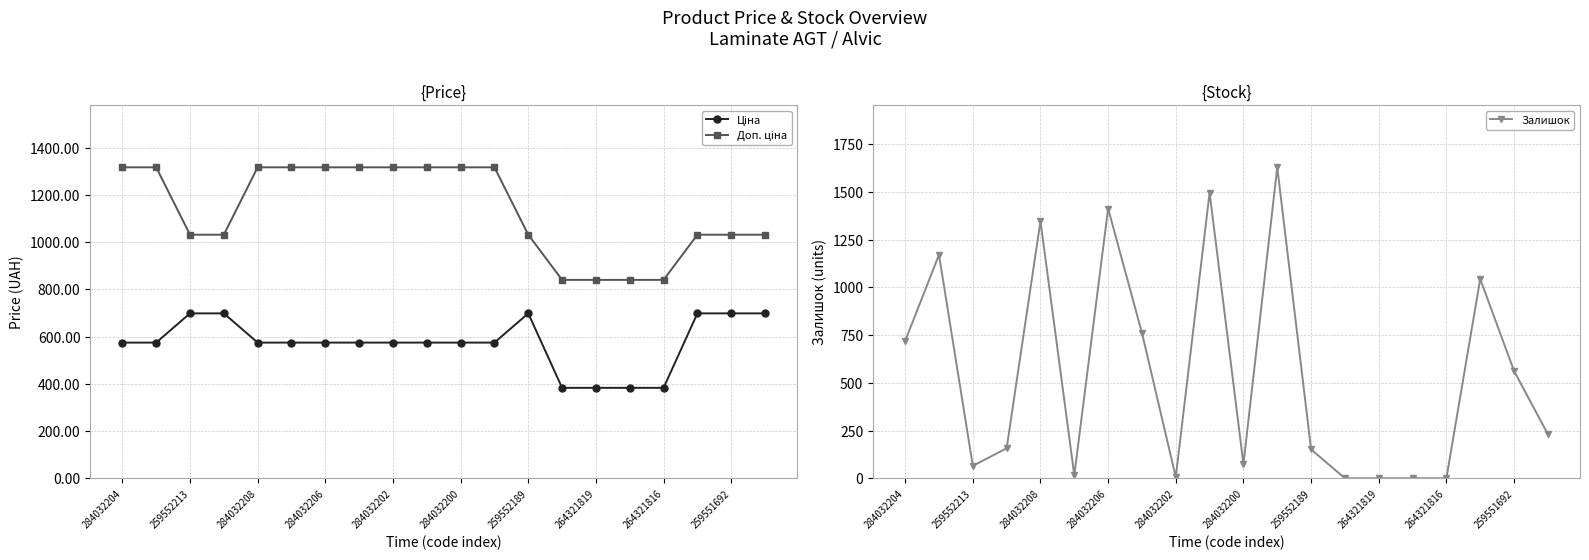

True or false: Залишок has more than 2 points higher than both neighbors.

True